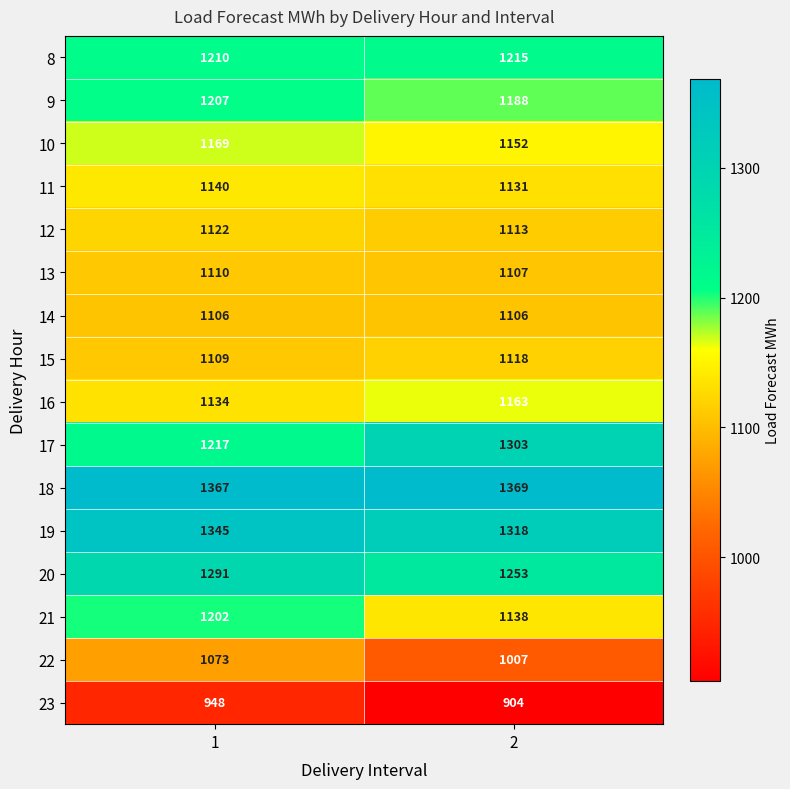

What is the total value across all series at 2?

18585